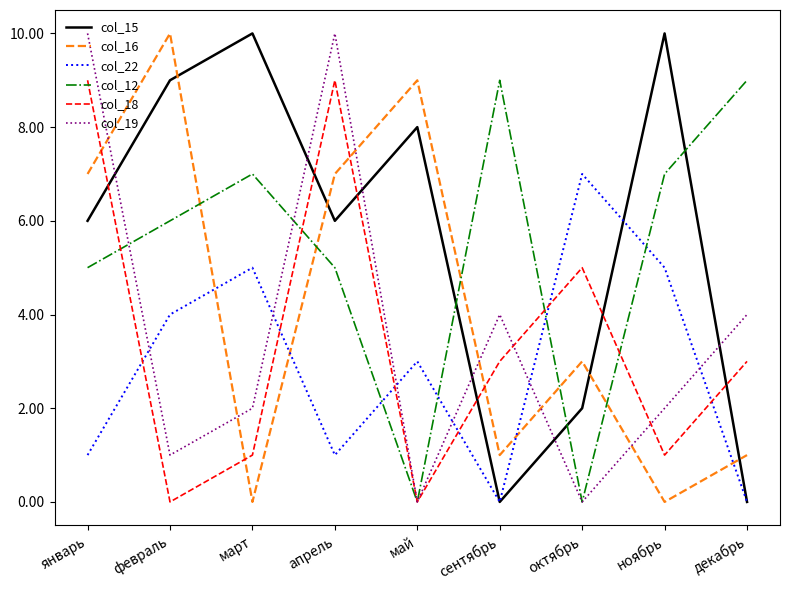

What position from the right is октябрь?

3